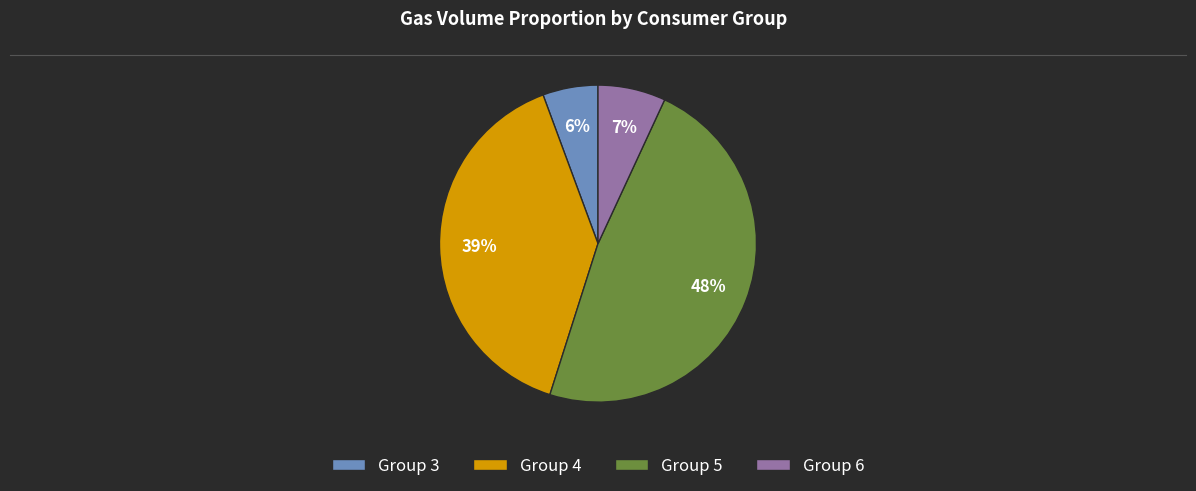

Is there any slice that represents more than half of the pie?

No